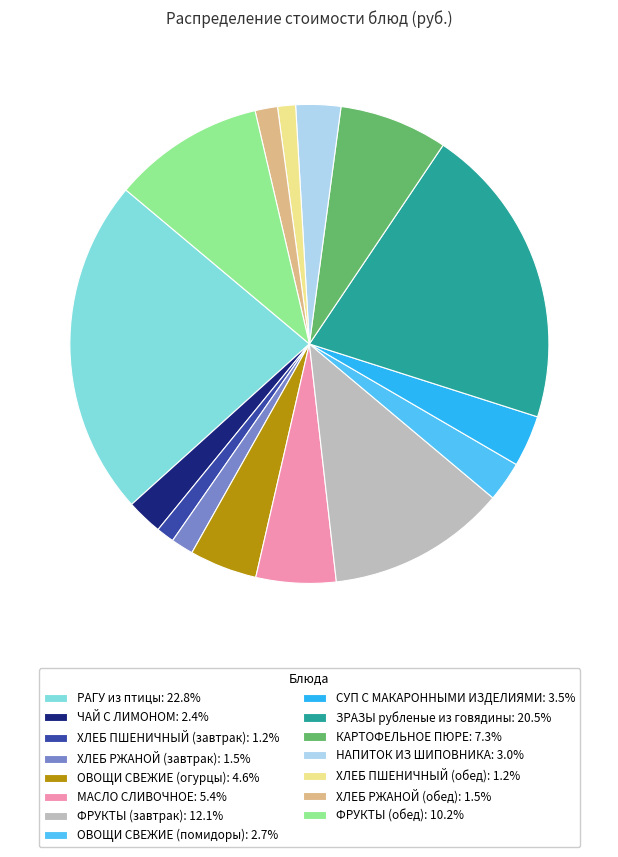

Is the sum of ЗРАЗЫ рубленые из говядины: 20.5% and ХЛЕБ РЖАНОЙ (обед): 1.5% greater than half?

No